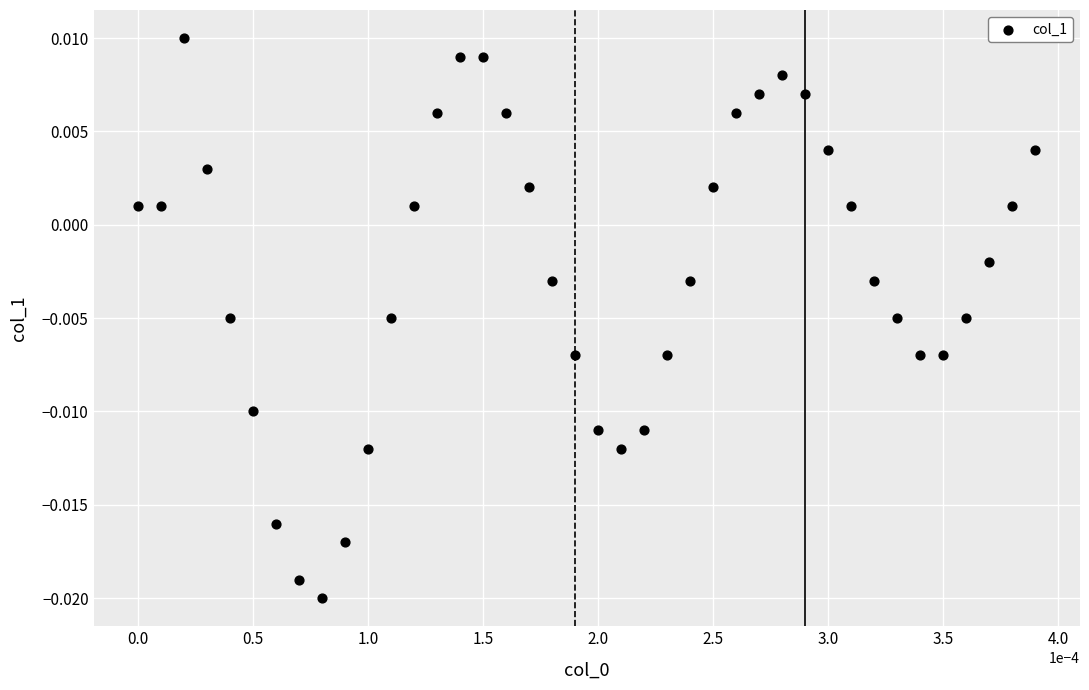

How many data points are displayed?

40